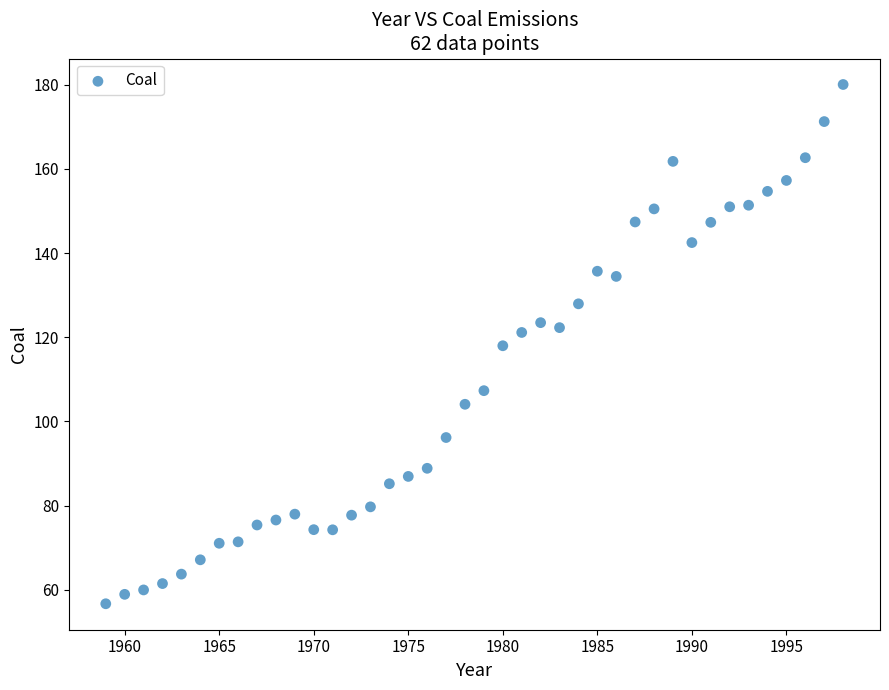

What is the range of X values (max minus min)?

39.0